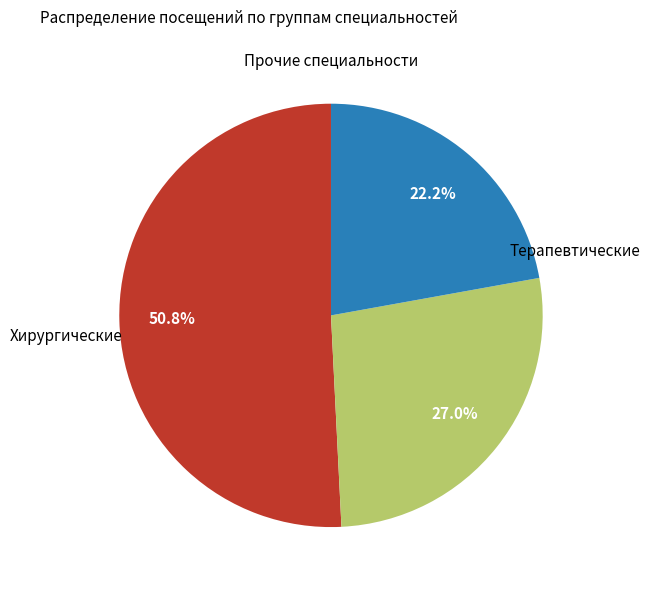

How many slices are in this pie chart?

3